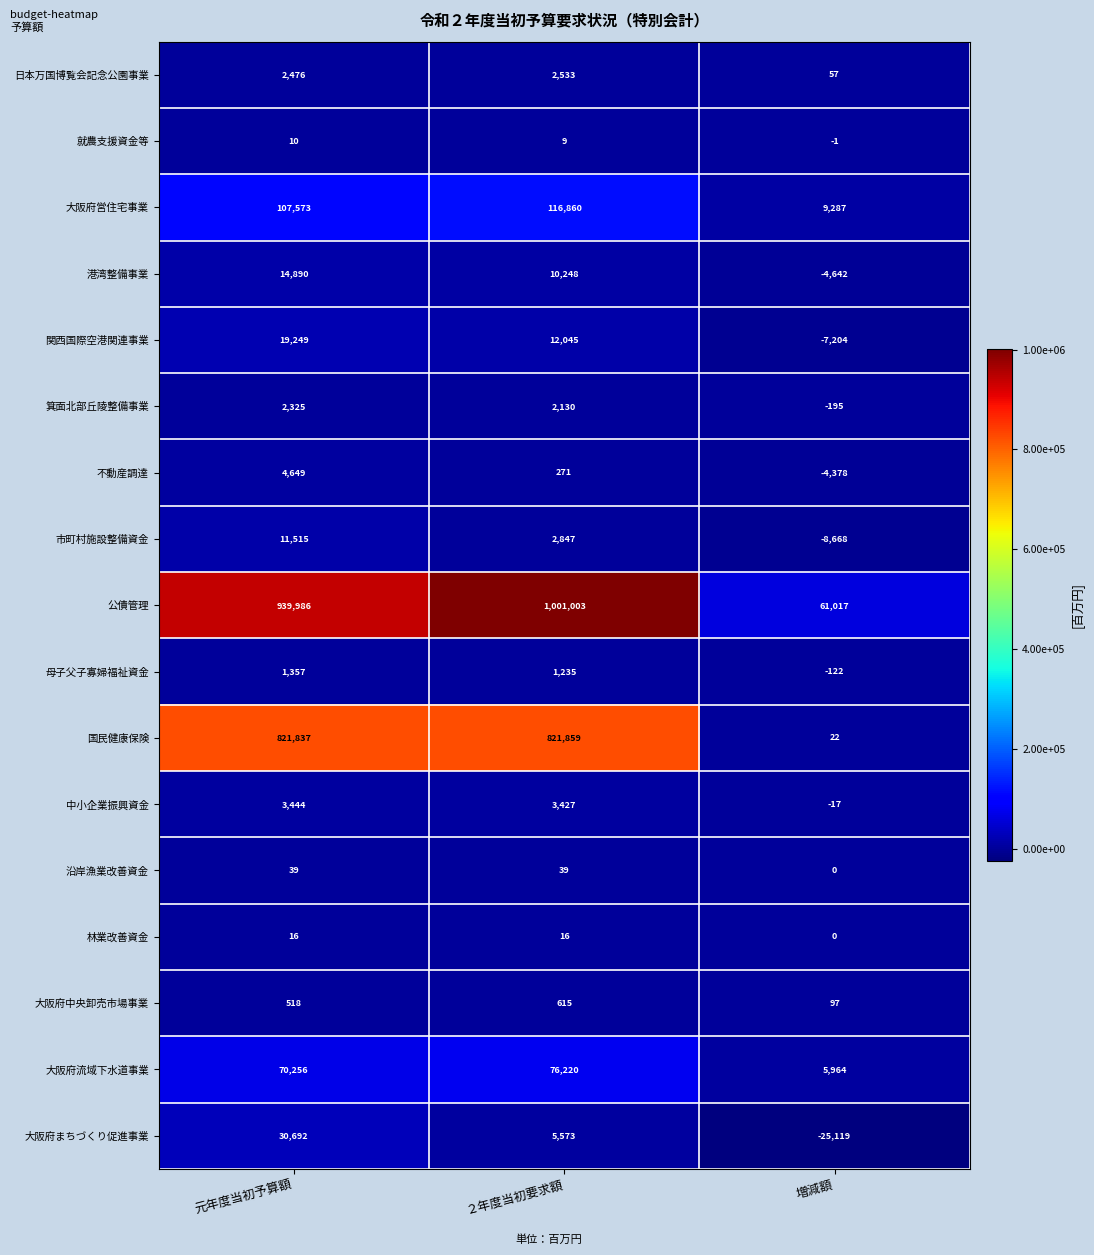

True or false: 就農支援資金等 has a value of -1 at 増減額.

True